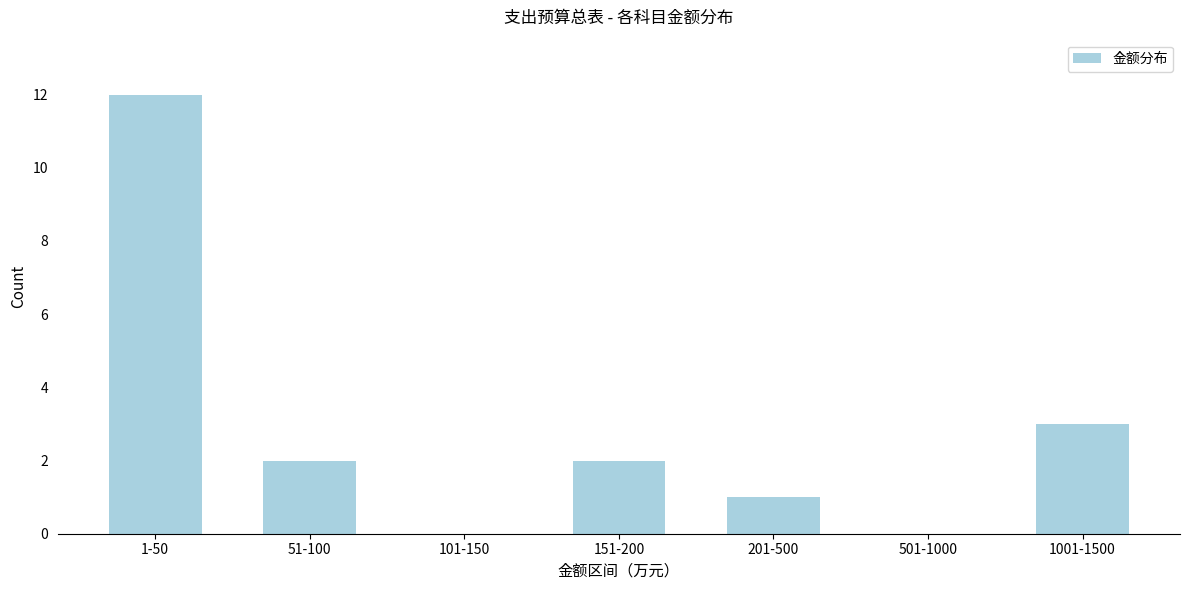

Reading left to right, extract all data points from this chart.

1-50=12	51-100=2	101-150=0	151-200=2	201-500=1	501-1000=0	1001-1500=3